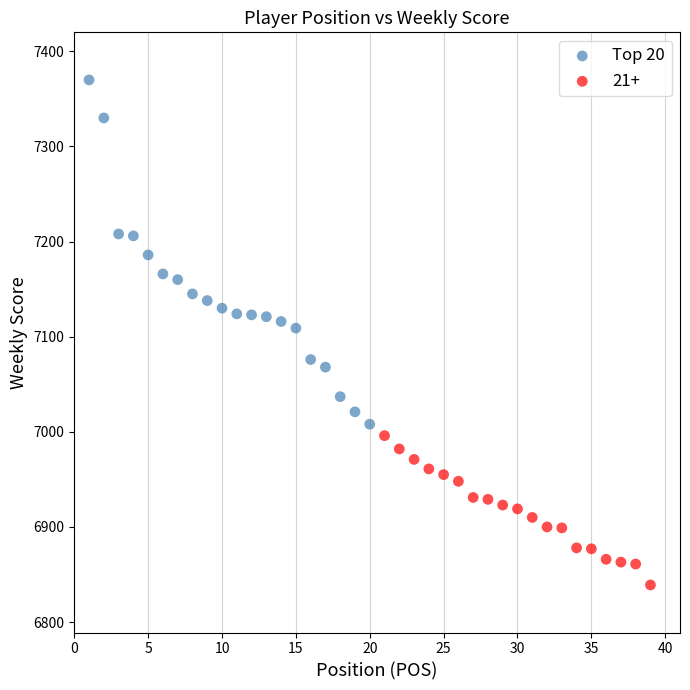

Which series reaches the maximum Y coordinate?

Top 20